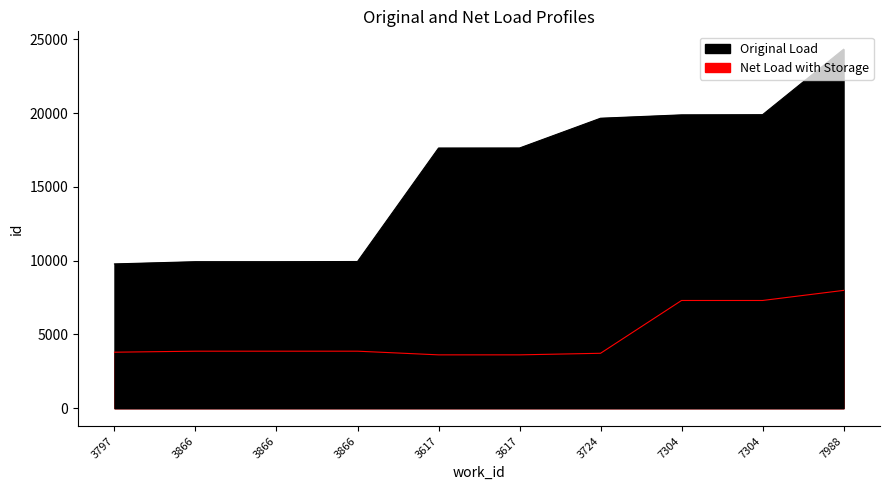

The value of Original Load at 3617 is 26634. True or false?

False